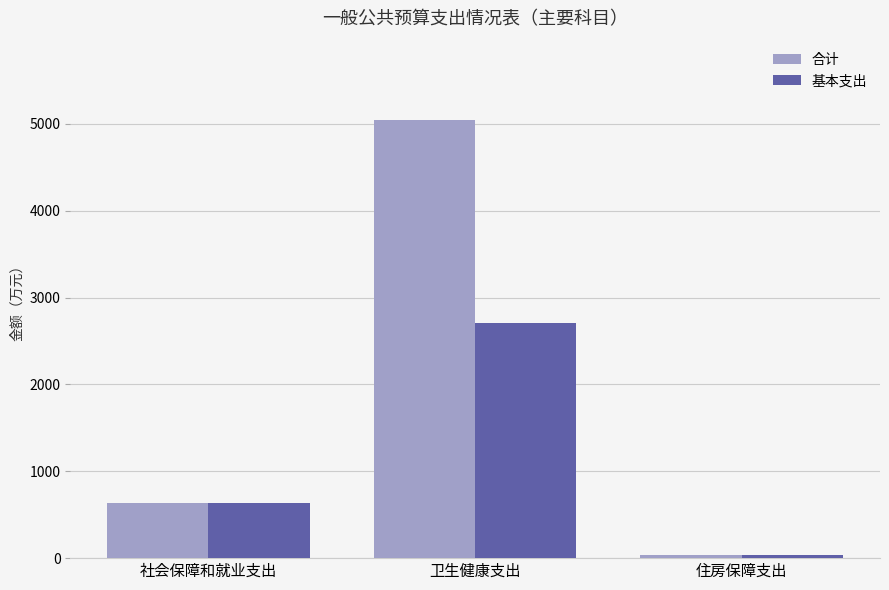

What is the approximate value of 基本支出 at 住房保障支出?

39.0